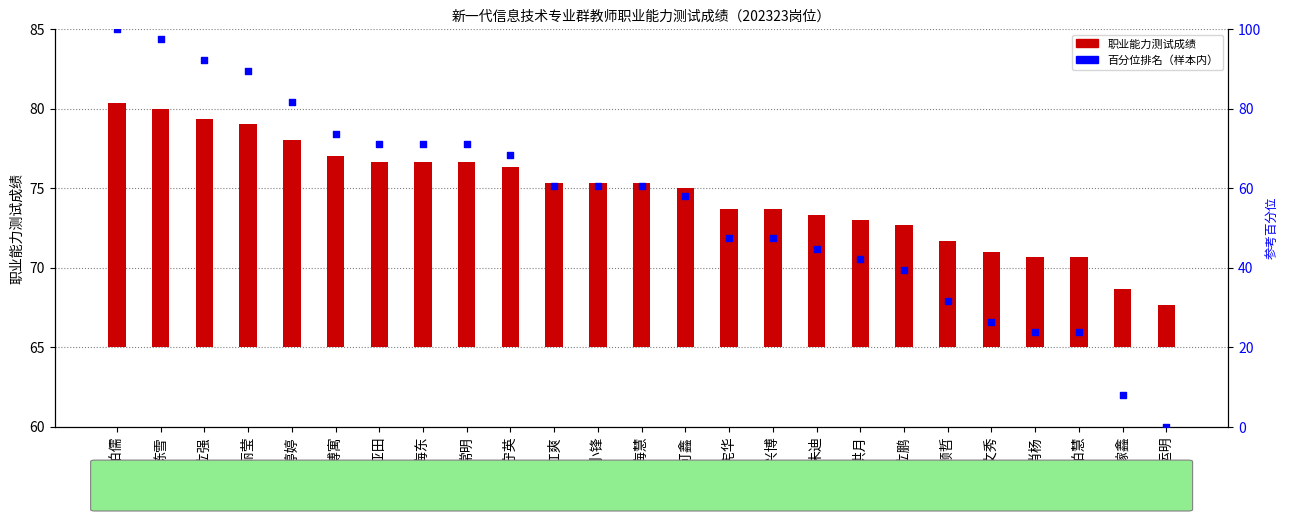

Which series reaches the maximum Y coordinate?

百分位排名